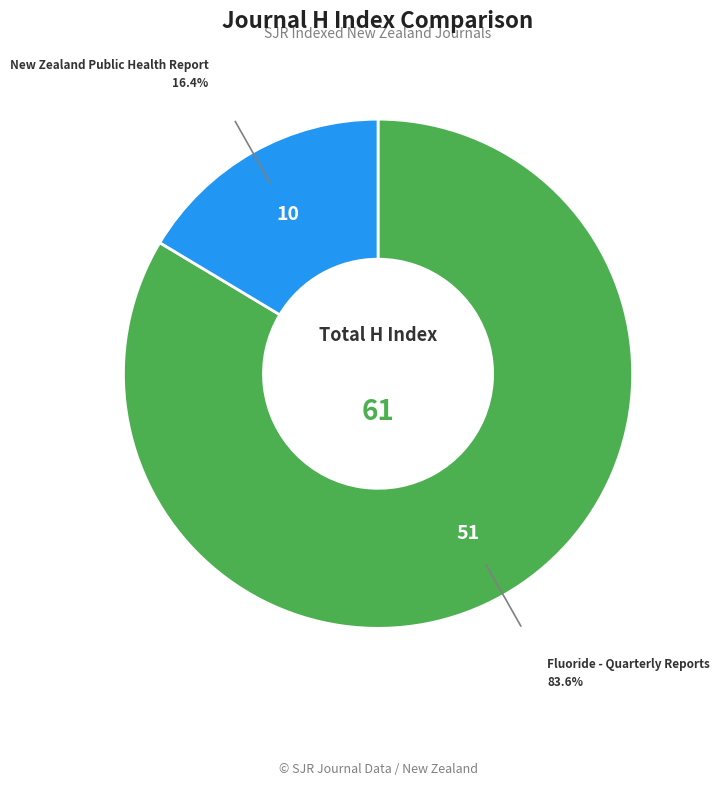

Count the number of slices in the pie.

2